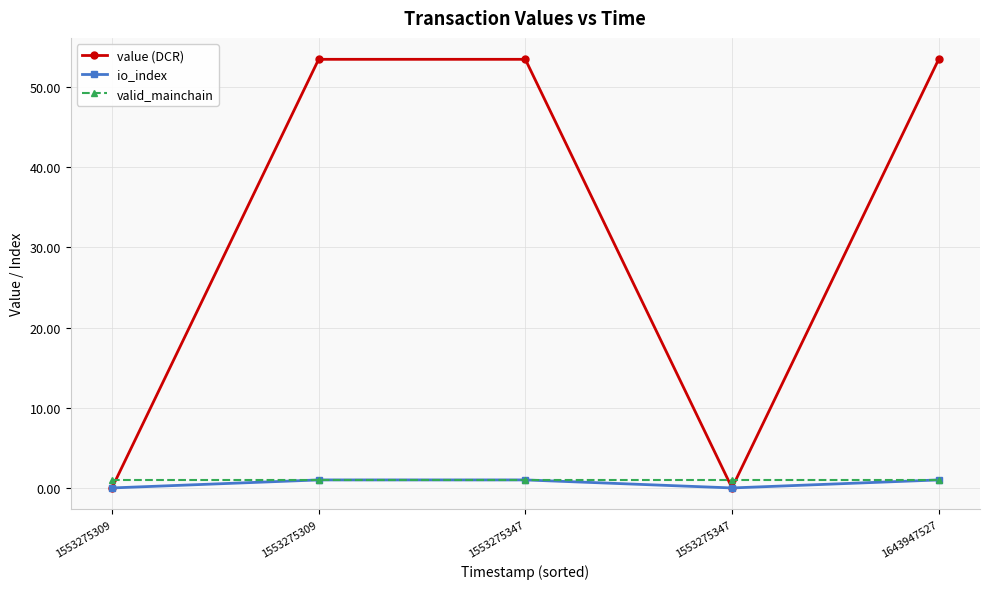

True or false: value (DCR) has more than 1 interior local peaks.

False